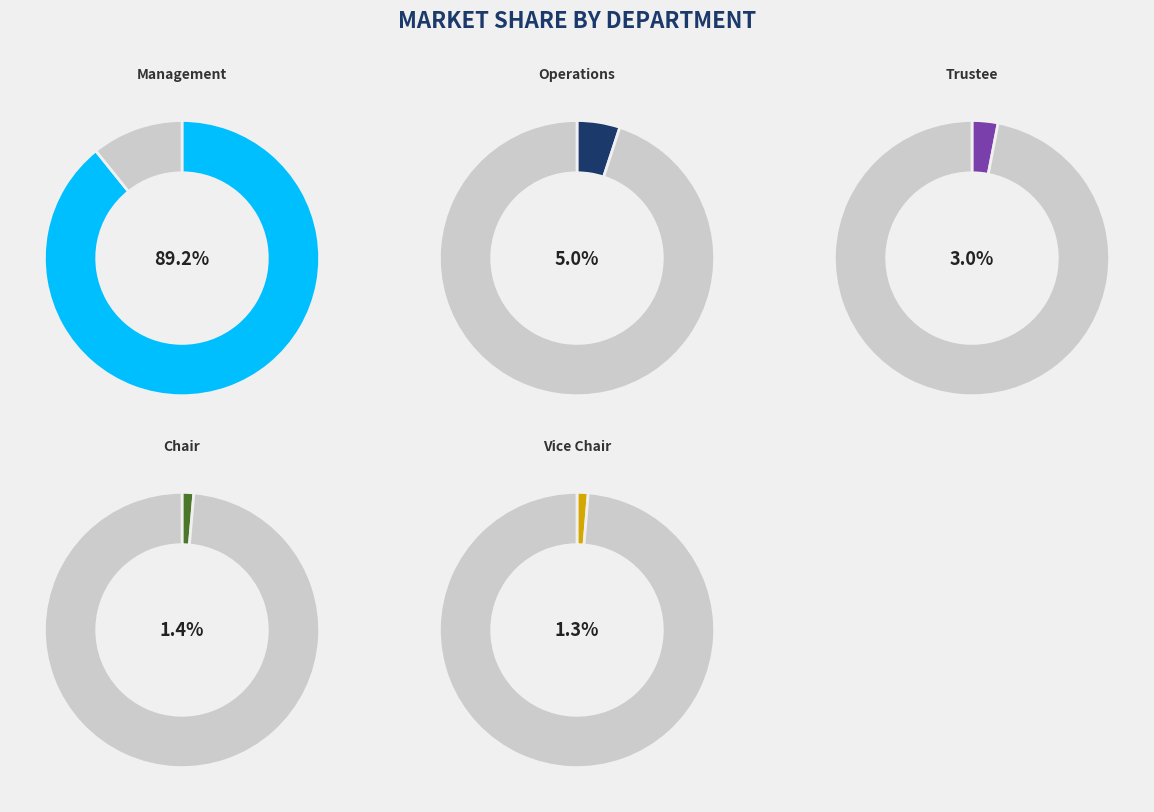

What percentage is the Chair slice, to the nearest percent?

1%